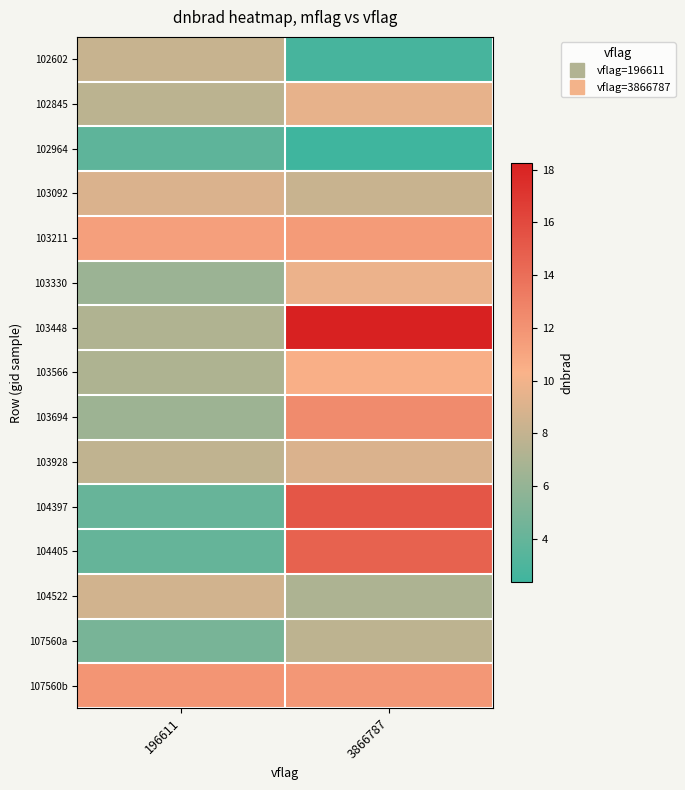

How many distinct data groups are displayed?

15